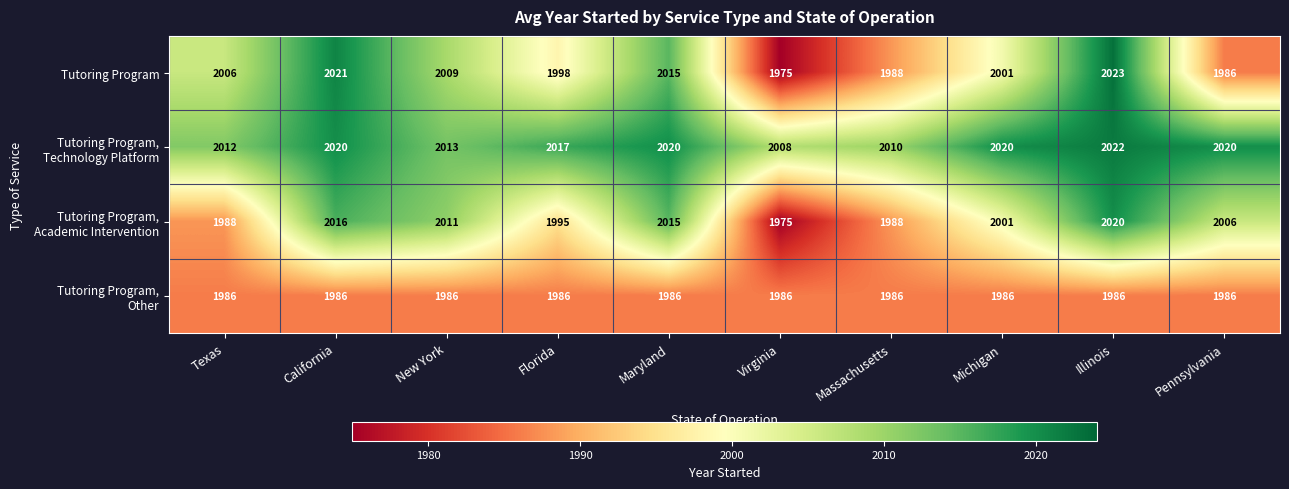

Is it true that Tutoring Program equals 1988 at Massachusetts?

True